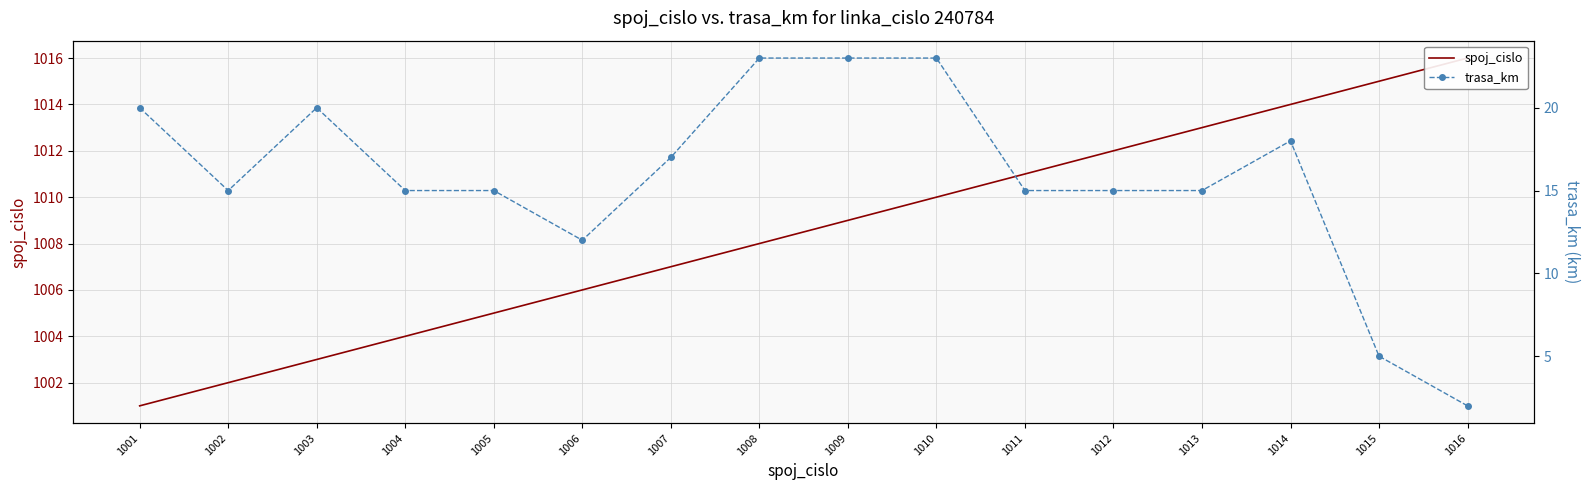

Between 1001 and 1004, which is larger?

1004